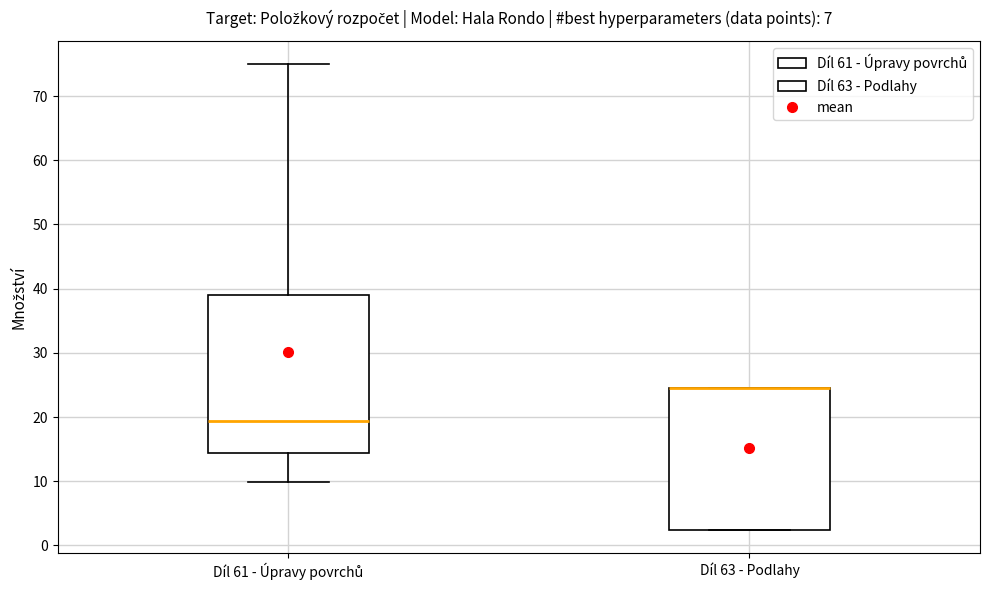

Comparing the boxes themselves (not the whiskers), which one is the tallest?

Díl 61 - Úpravy povrchů